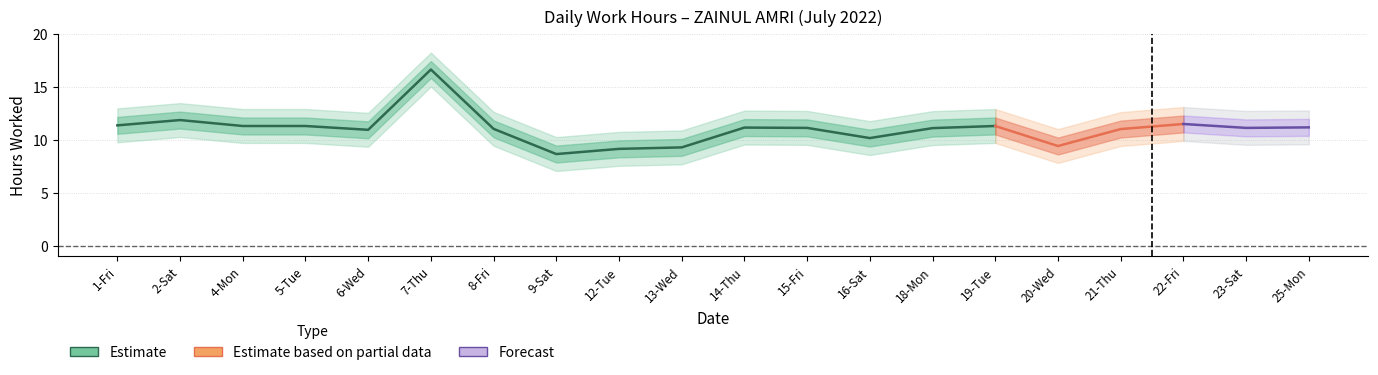

Between 7-Thu and 22-Fri, which series saw the biggest shift?

hours_worked